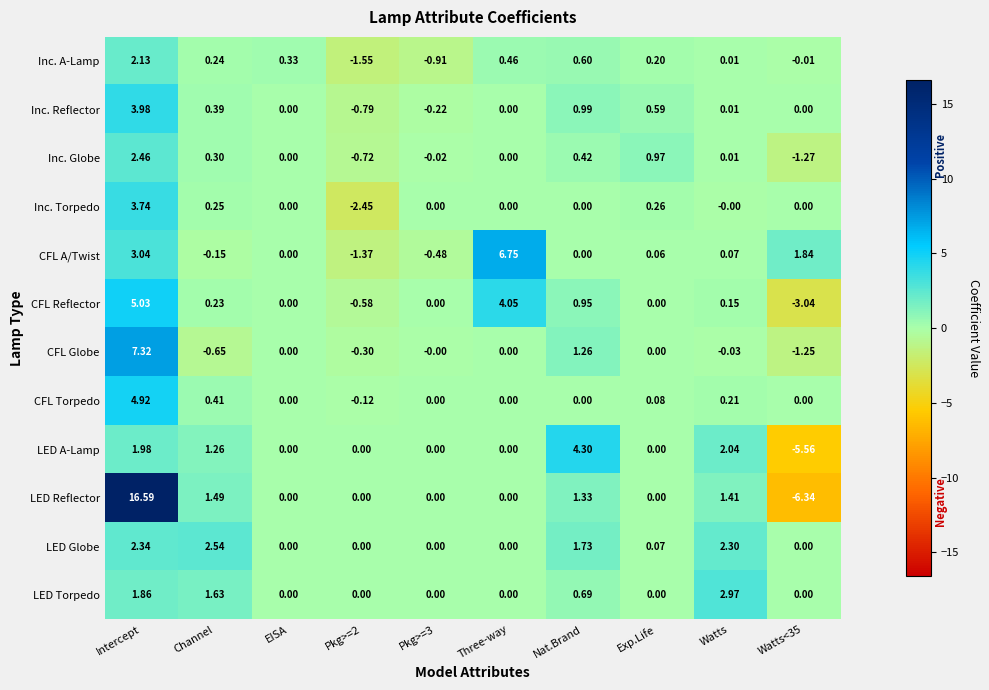

Where is Inc. Reflector nearest to the value 1?

Nat.Brand